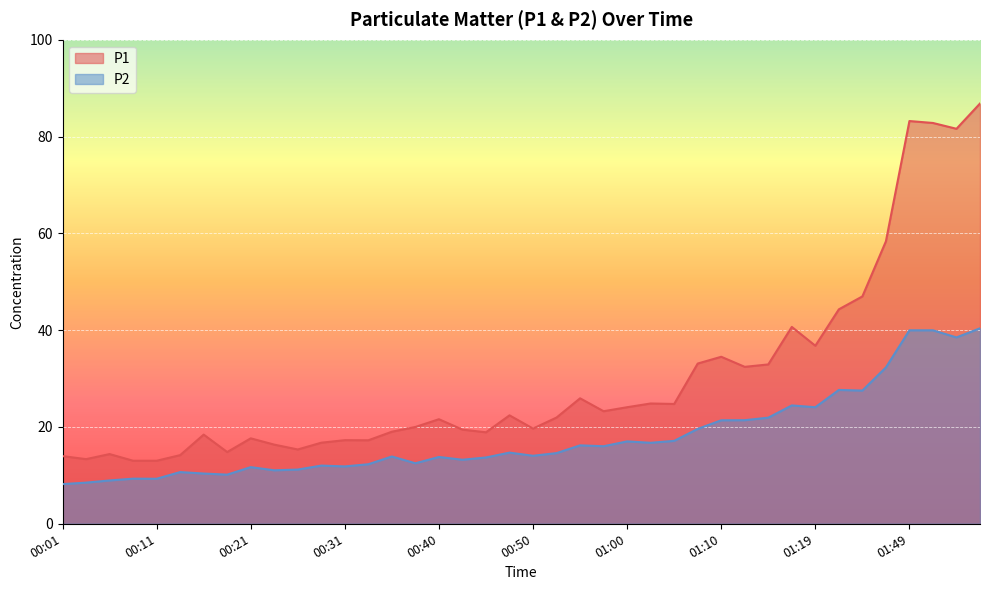

The value of P1 at 01:33 is 44.3. True or false?

True